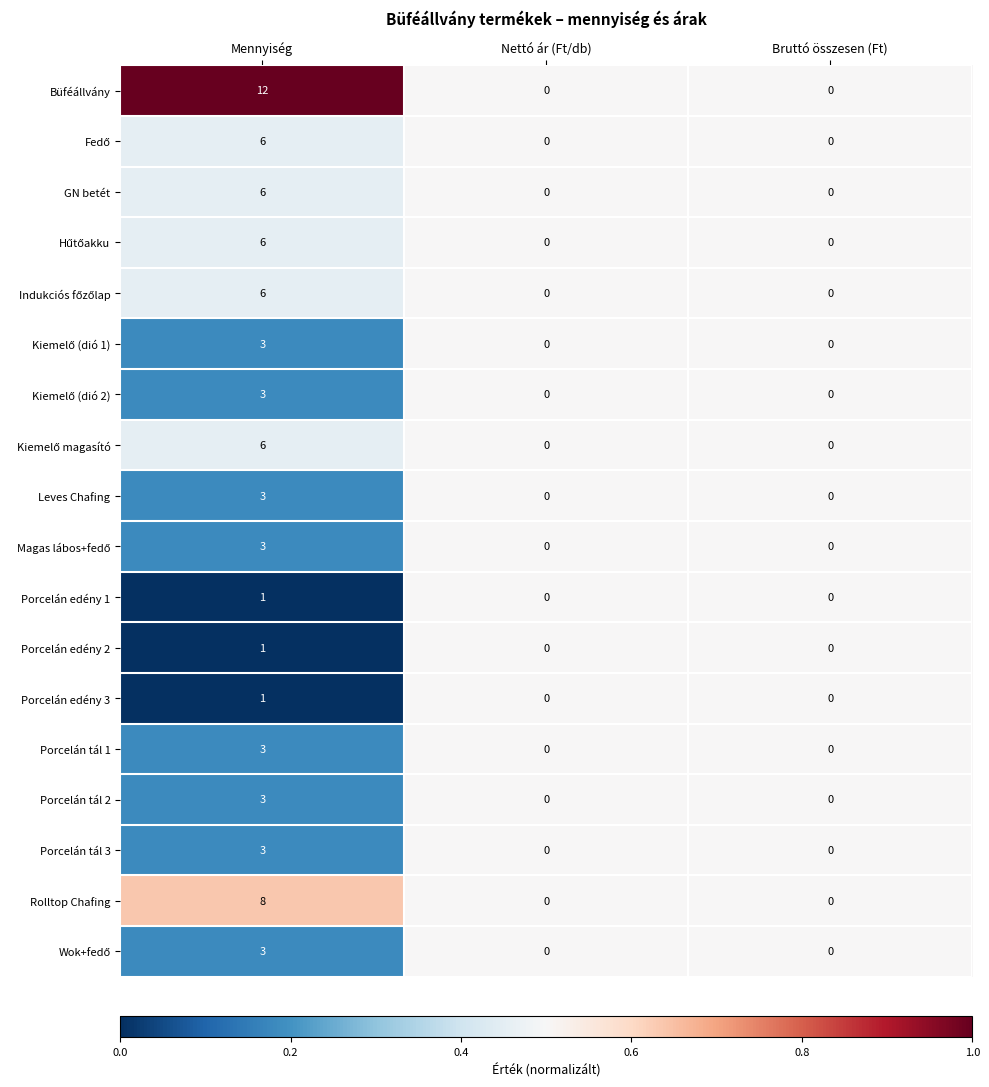

At which category is the sum across all series the highest?

Mennyiség